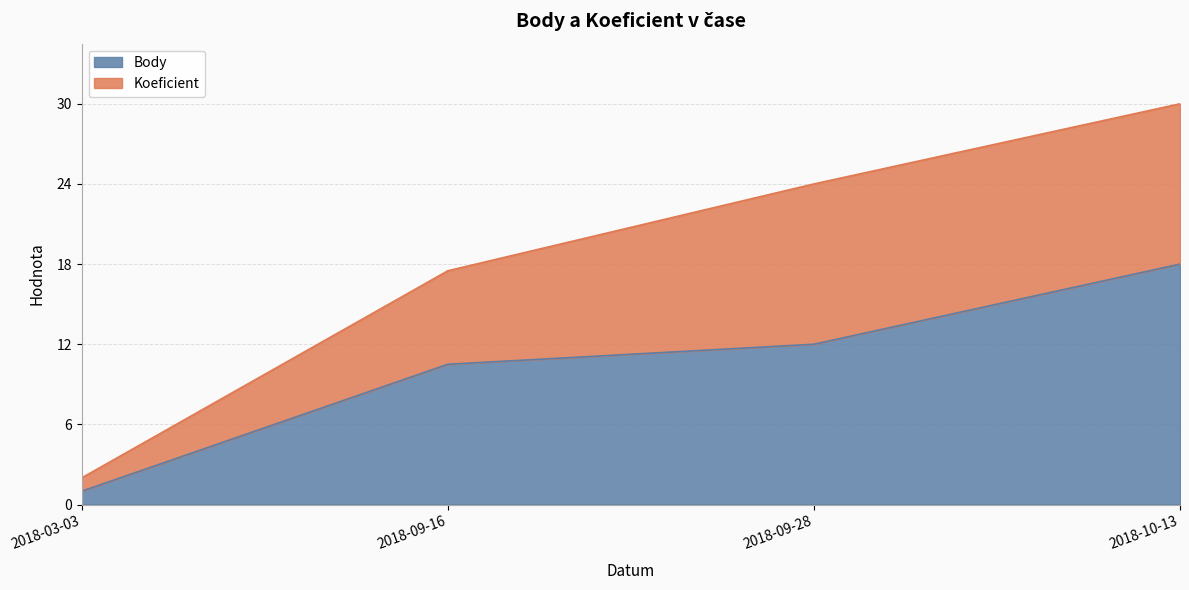

At which label is the value closest to 9?

2018-09-16